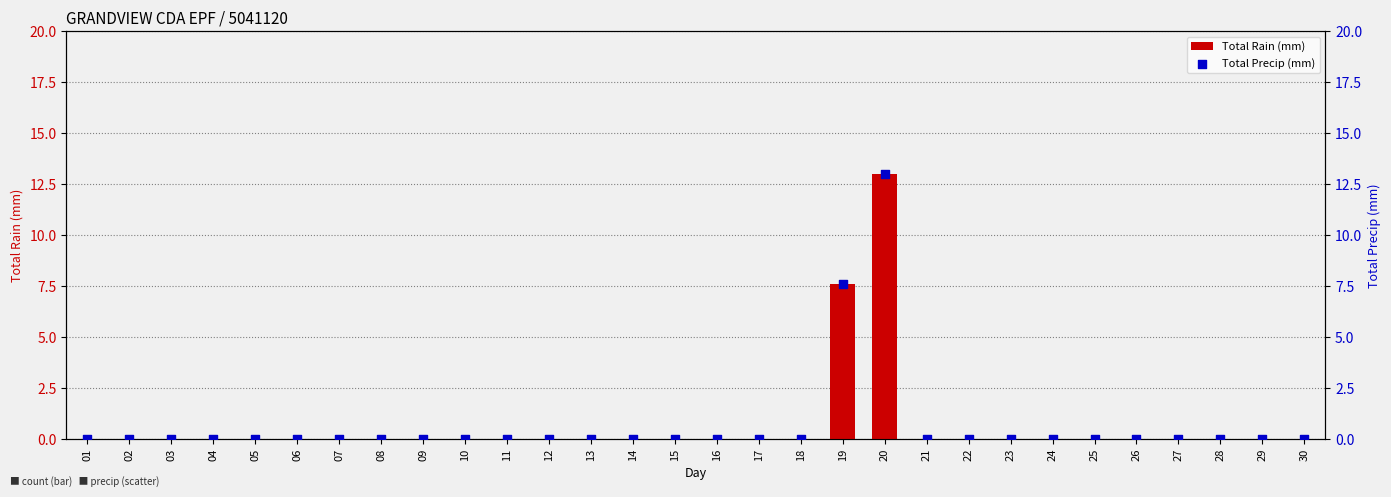

Which series has the widest spread of Y values?

Total Rain (mm)